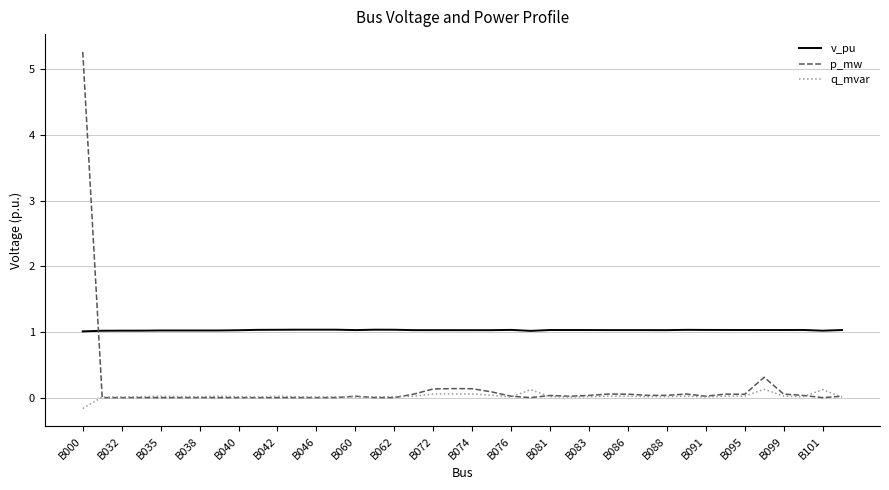

Rank the series by their maximum value, from lowest to highest.

q_mvar, v_pu, p_mw